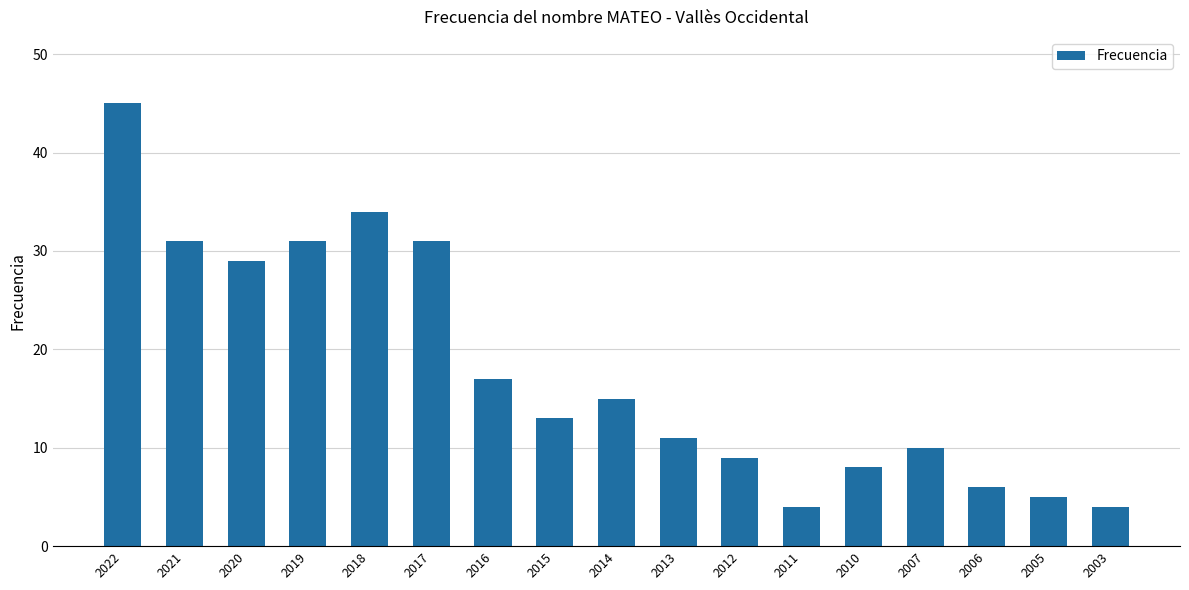

Between 2011 and 2007, which is larger?

2007